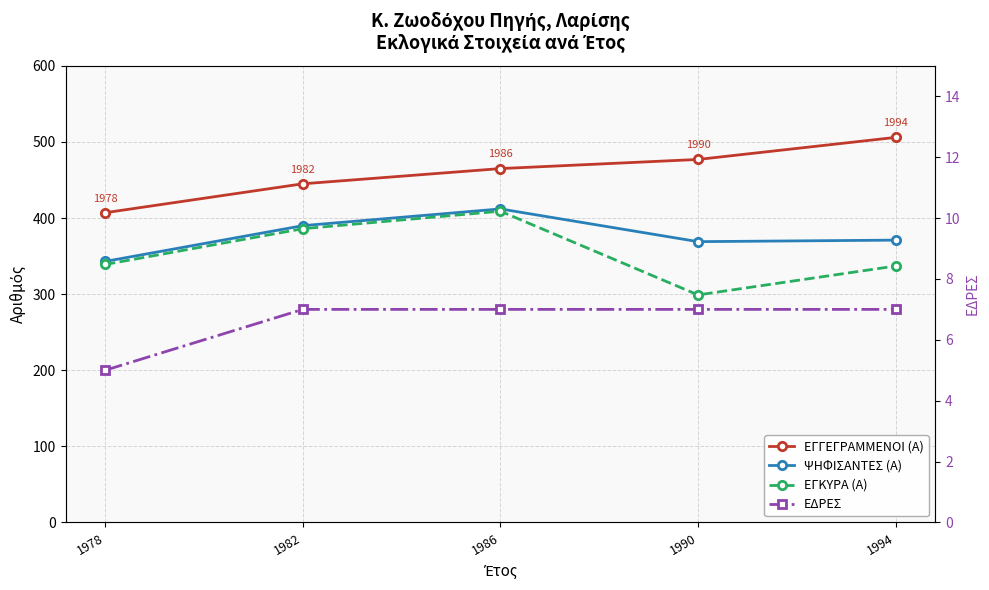

How many series are shown in this chart?

4